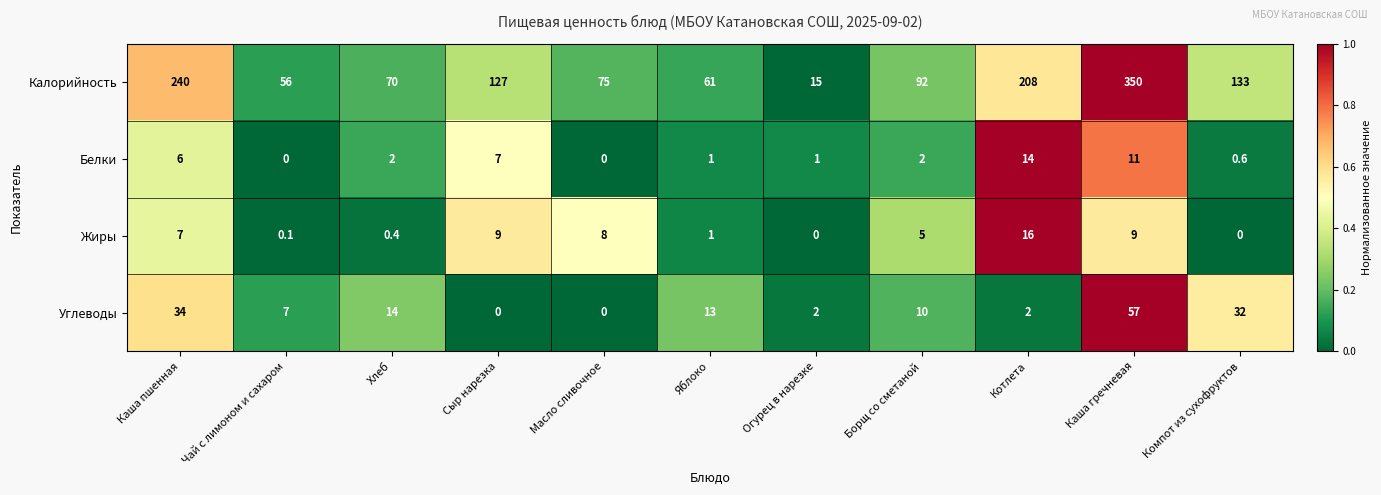

At which category is the sum across all series the highest?

Каша гречневая